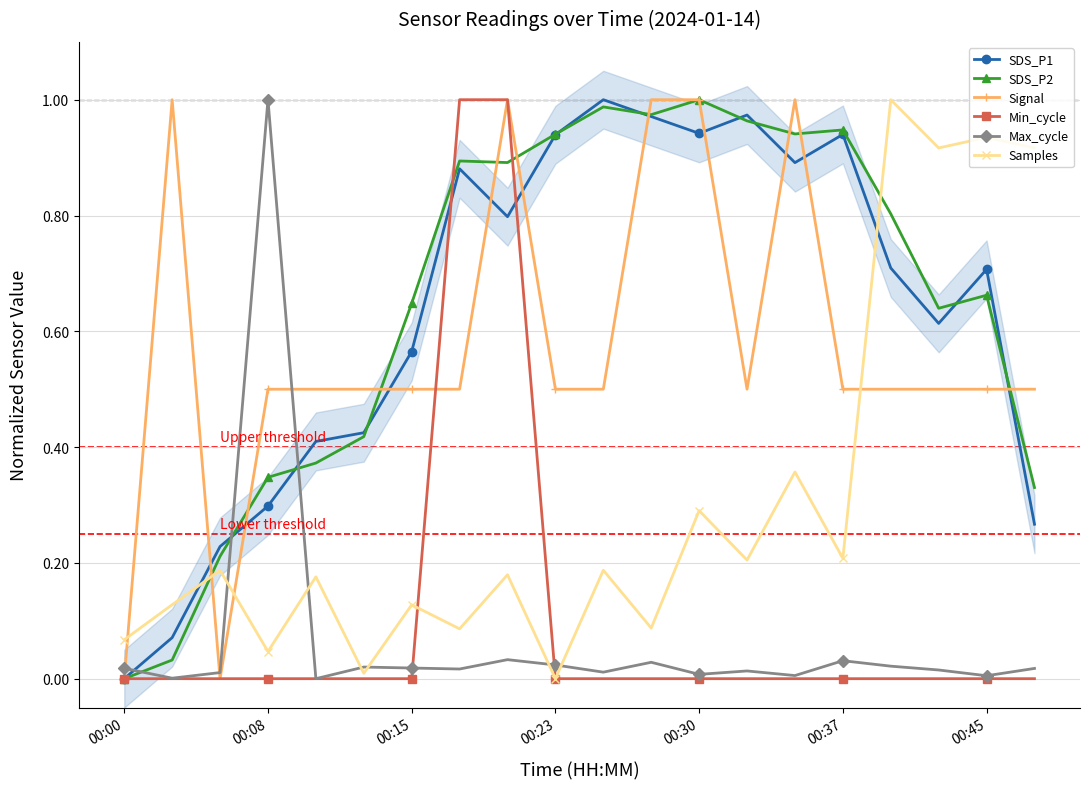

At how many categories does at least one series exceed 0?

20